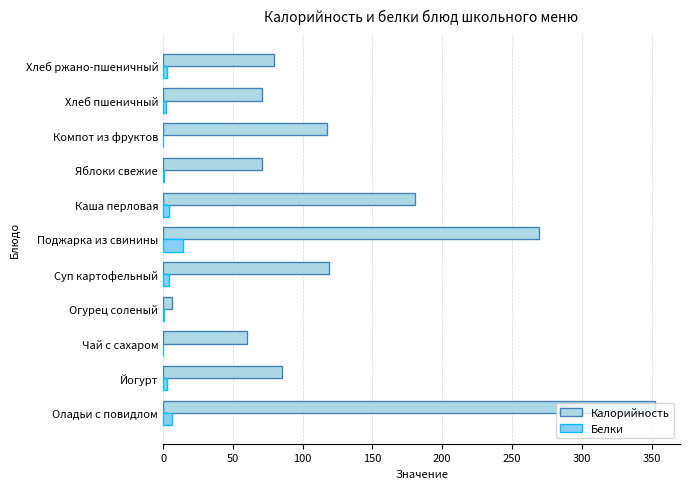

What is the greatest value displayed?

352.6